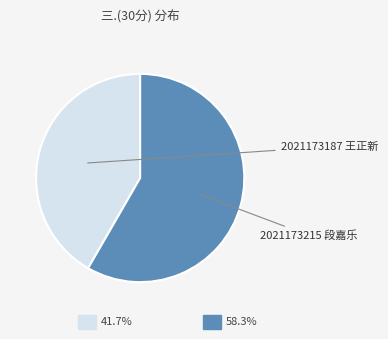

Is there any slice that represents more than half of the pie?

Yes